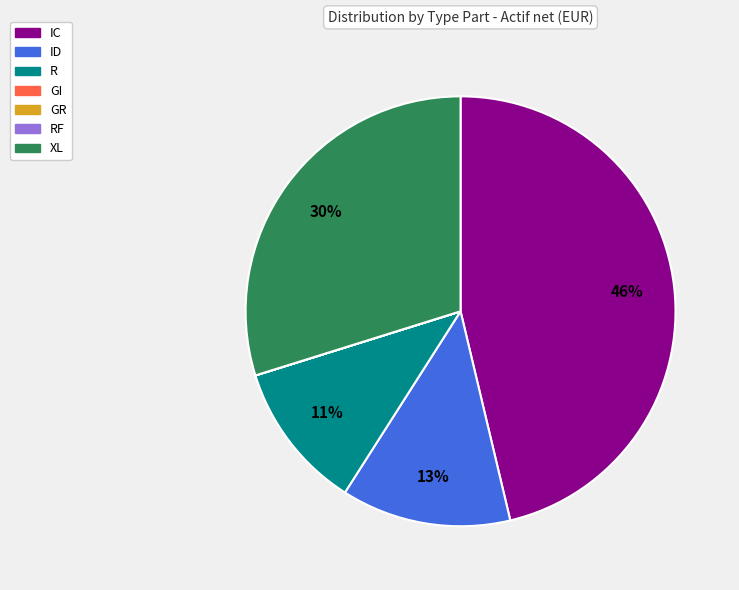

Which slice is the largest?

IC